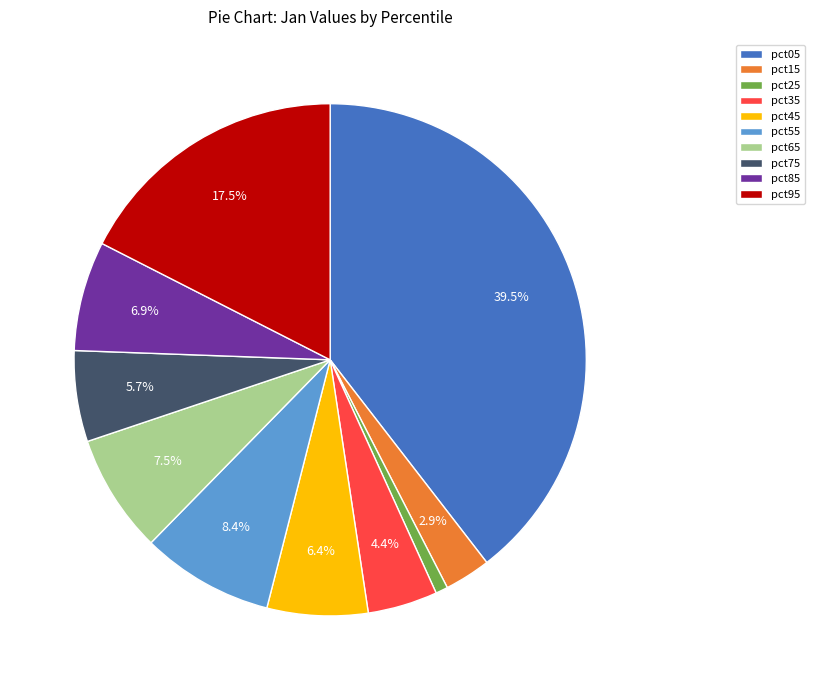

To the nearest percent, what is the difference between the pct65 and pct35 slice percentages?

3%